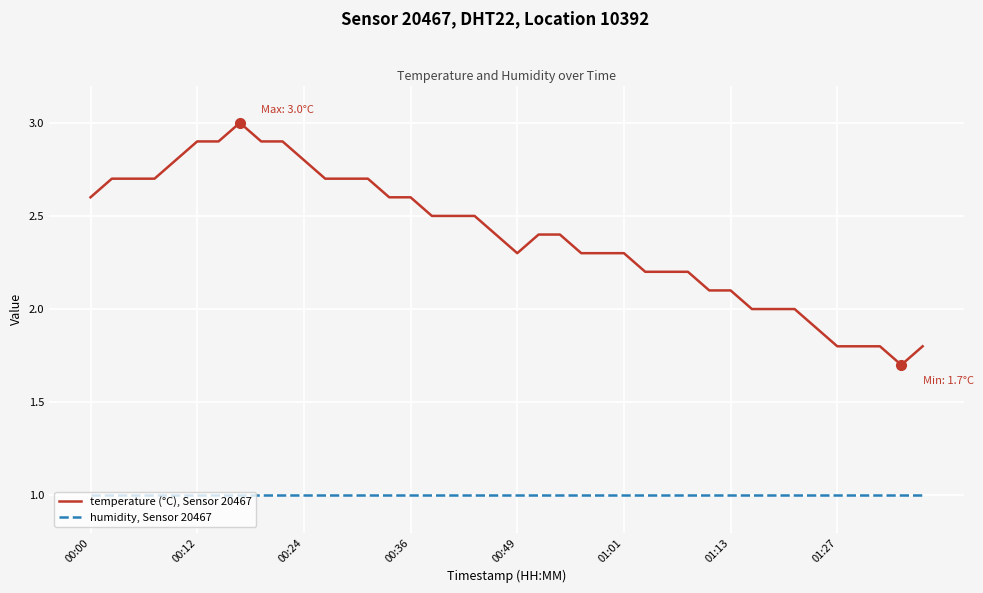

Reading left to right, what are all the values shown in this chart?

temperature (°C), Sensor 20467: 2.6	2.7	2.7	2.7	2.8	2.9	2.9	3.0	2.9	2.9	2.8	2.7	2.7	2.7	2.6	2.6	2.5	2.5	2.5	2.4	2.3	2.4	2.4	2.3	2.3	2.3	2.2	2.2	2.2	2.1	2.1	2.0	2.0	2.0	1.9	1.8	1.8	1.8	1.7	1.8
humidity, Sensor 20467: 1.0	1.0	1.0	1.0	1.0	1.0	1.0	1.0	1.0	1.0	1.0	1.0	1.0	1.0	1.0	1.0	1.0	1.0	1.0	1.0	1.0	1.0	1.0	1.0	1.0	1.0	1.0	1.0	1.0	1.0	1.0	1.0	1.0	1.0	1.0	1.0	1.0	1.0	1.0	1.0